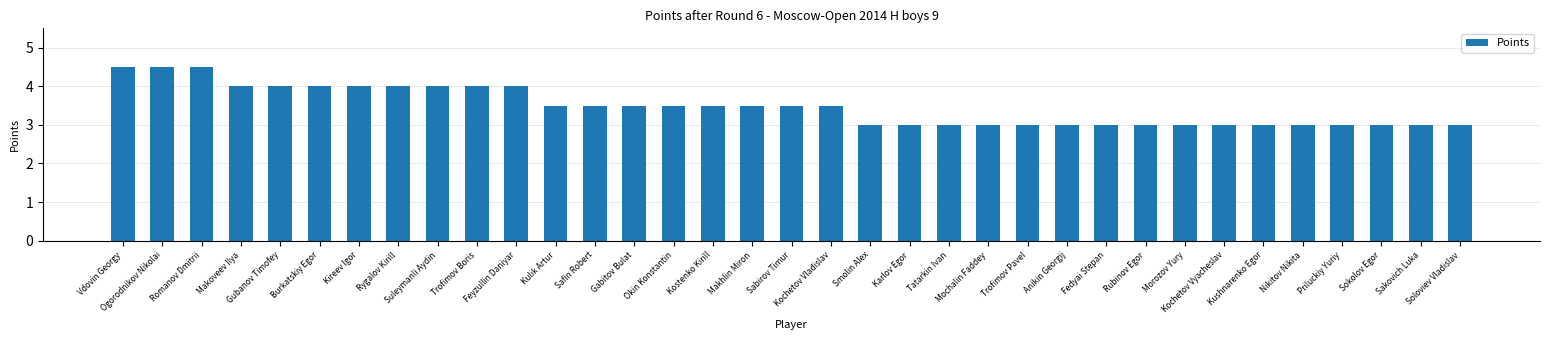

What is the greatest value displayed?

4.5